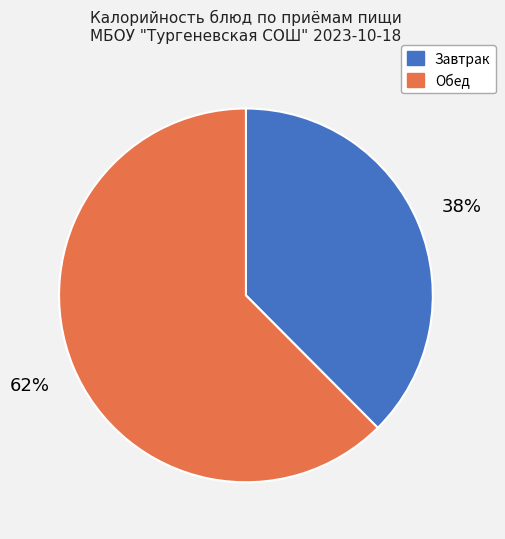

To the nearest percent, what is the average slice percentage?

50%